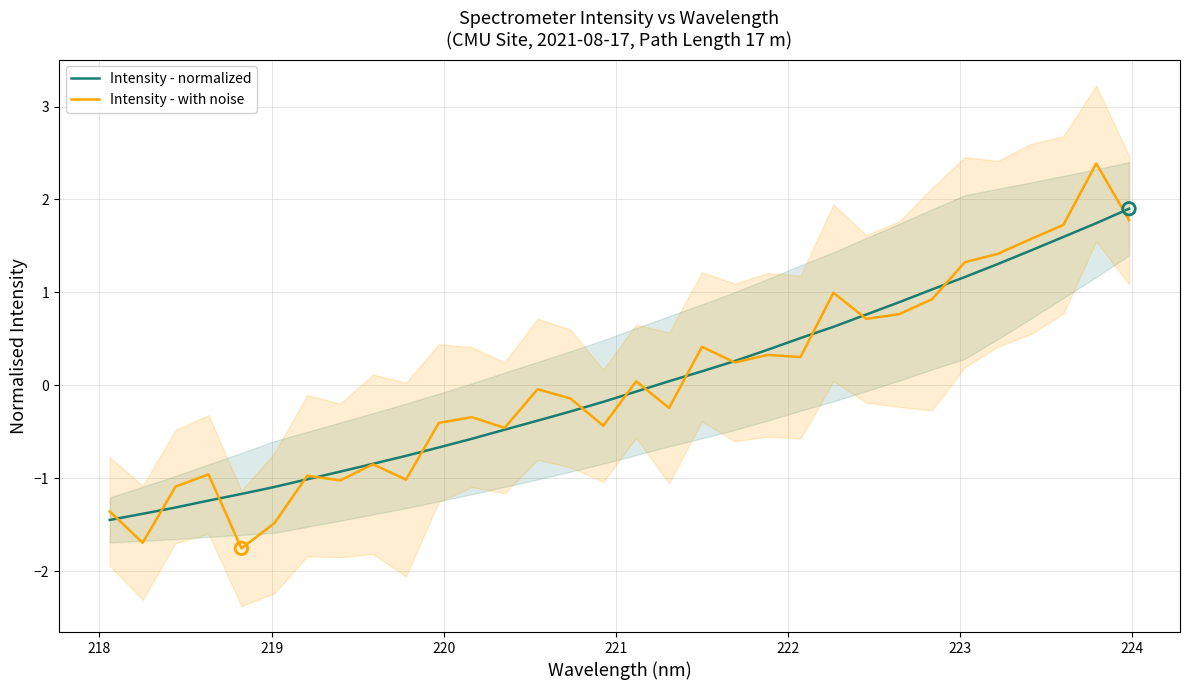

Which series has the largest total across all categories?

Intensity - with noise